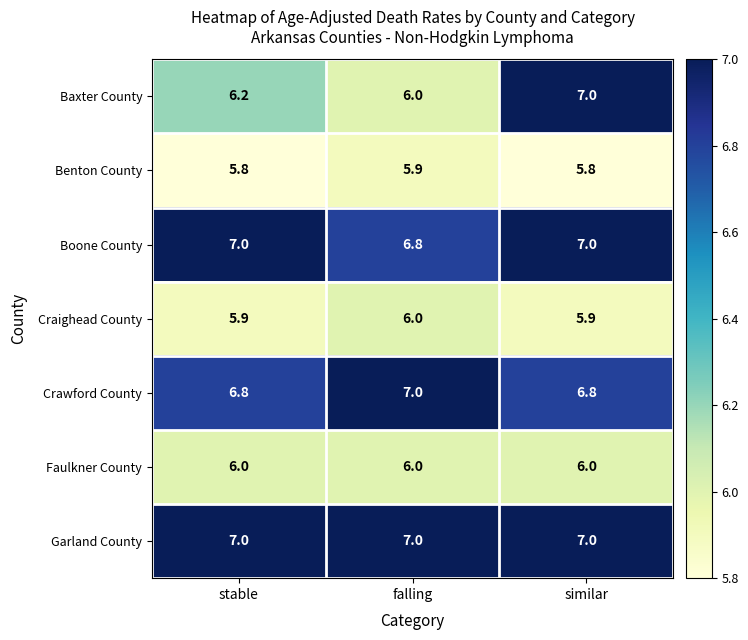

What is the maximum value shown in the chart?

7.0